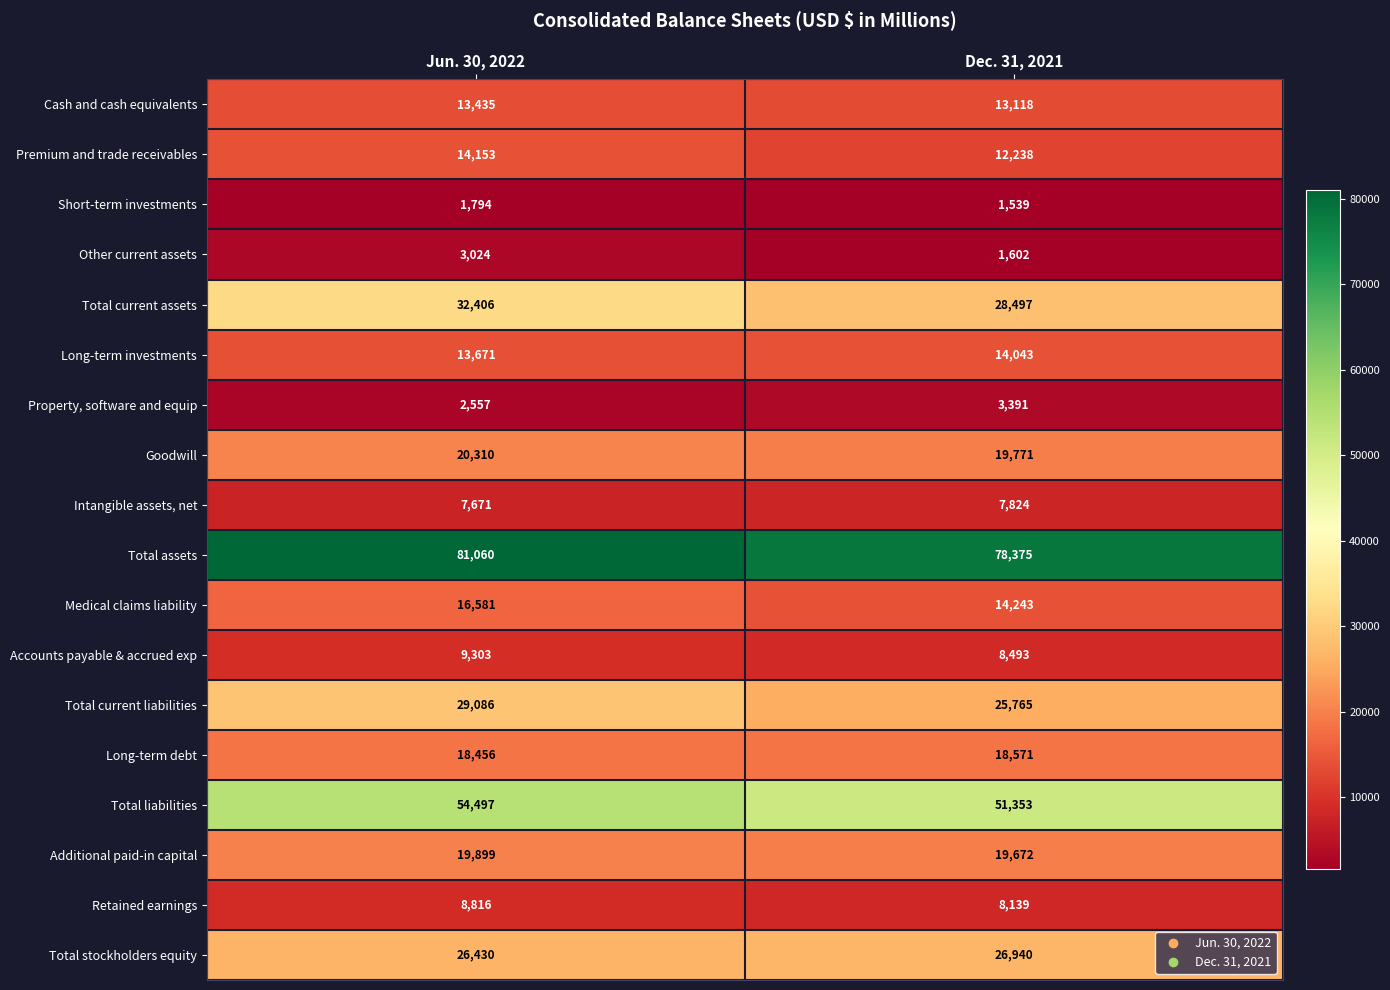

Which label corresponds to the largest value in the chart?

Jun. 30, 2022